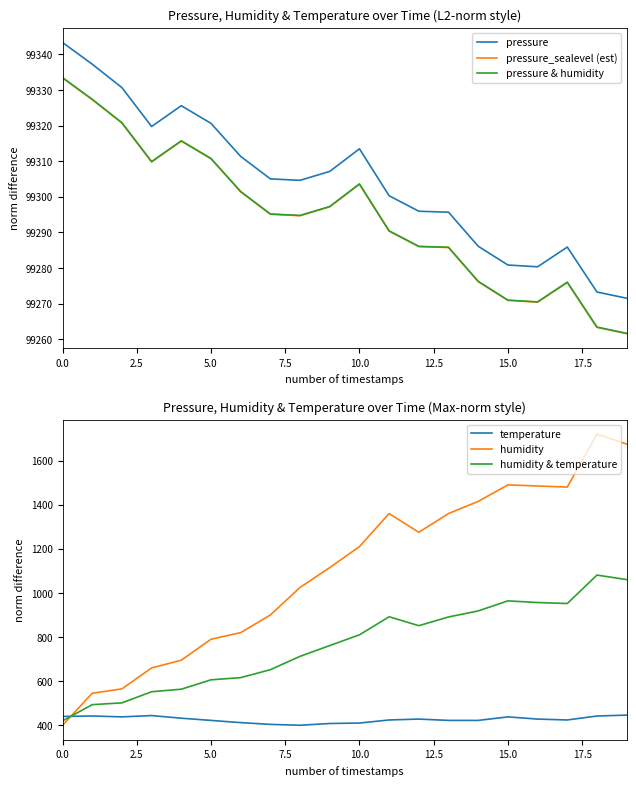

What is the difference between the temperature values at 15 and 9?

30.0